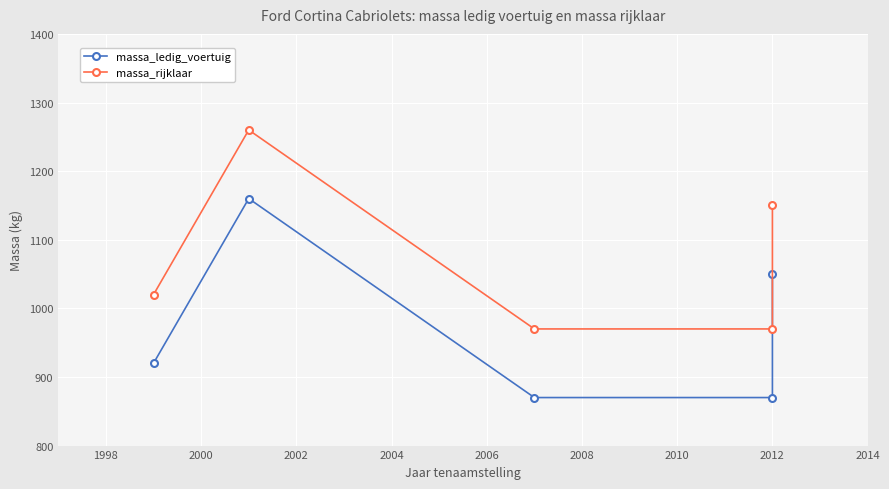

How many values in the massa_rijklaar series exceed 1020?

2